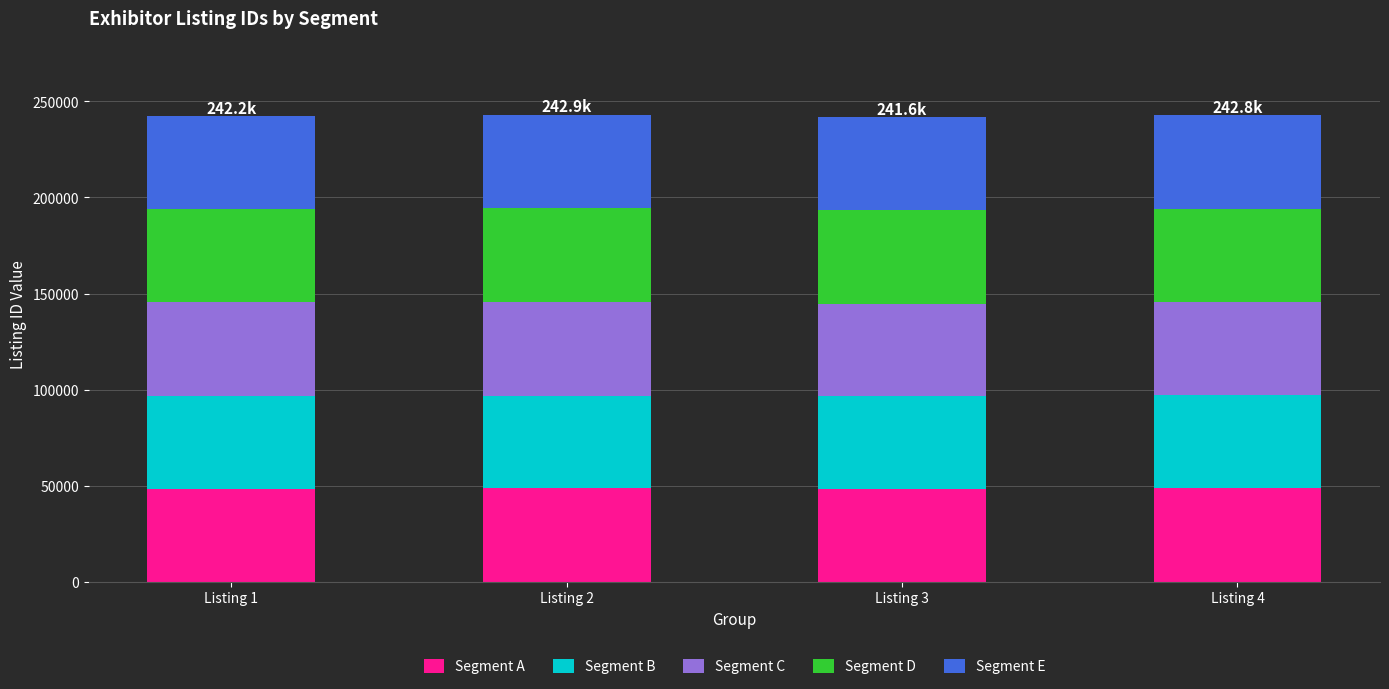

What is the maximum value for Segment A?

48944